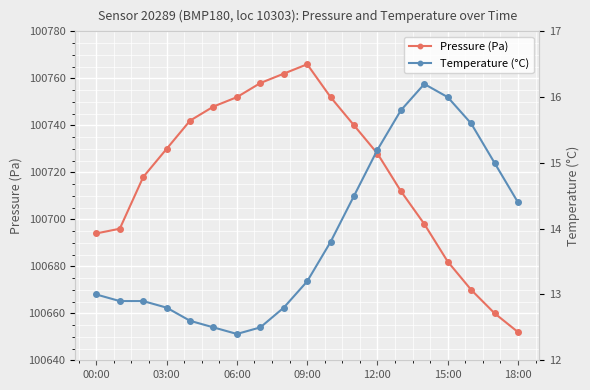

True or false: Pressure (Pa) has more than 1 interior local peaks.

False